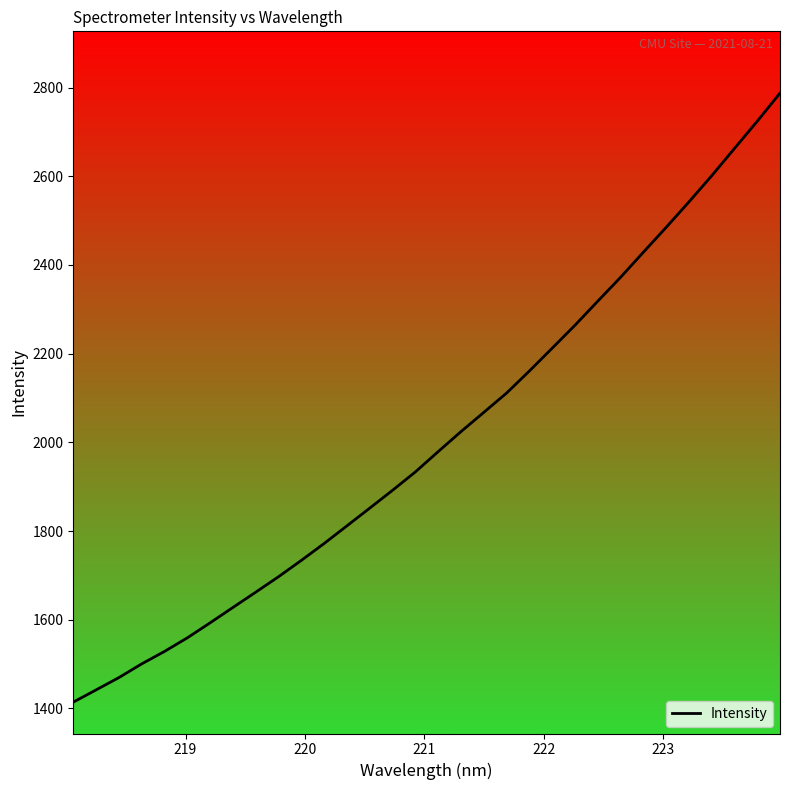

What is the difference between the maximum and minimum values?

1373.1